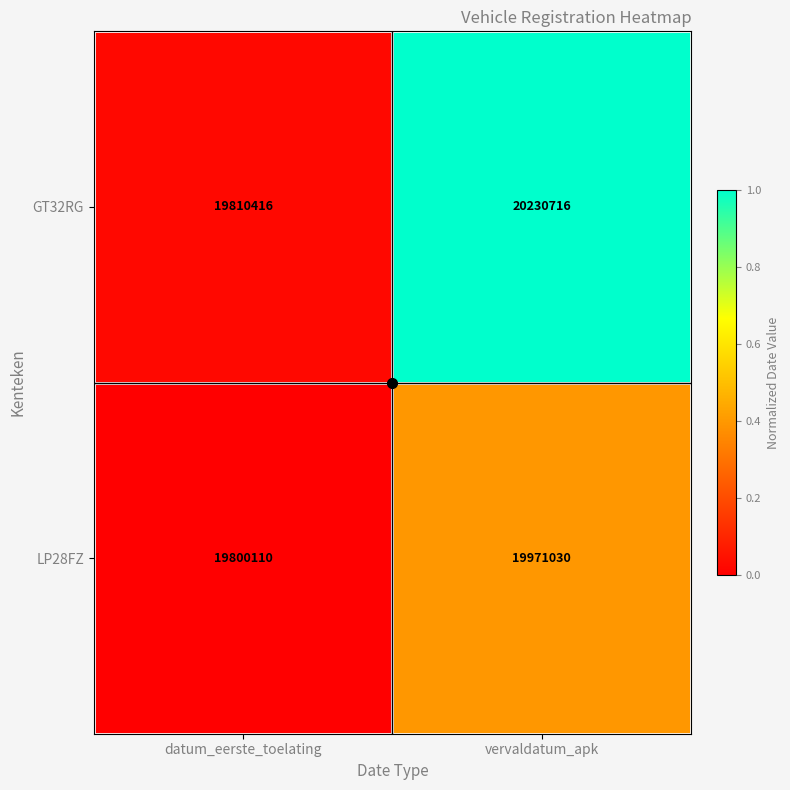

Which series has the widest spread of values?

GT32RG